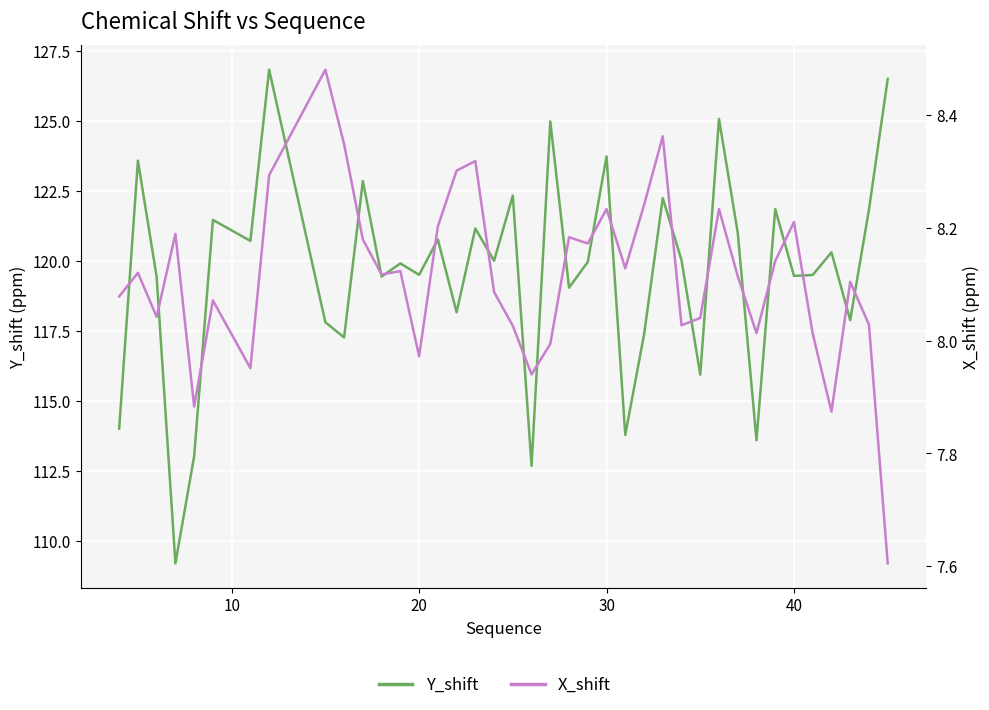

True or false: X_shift and Y_shift cross at least once.

False